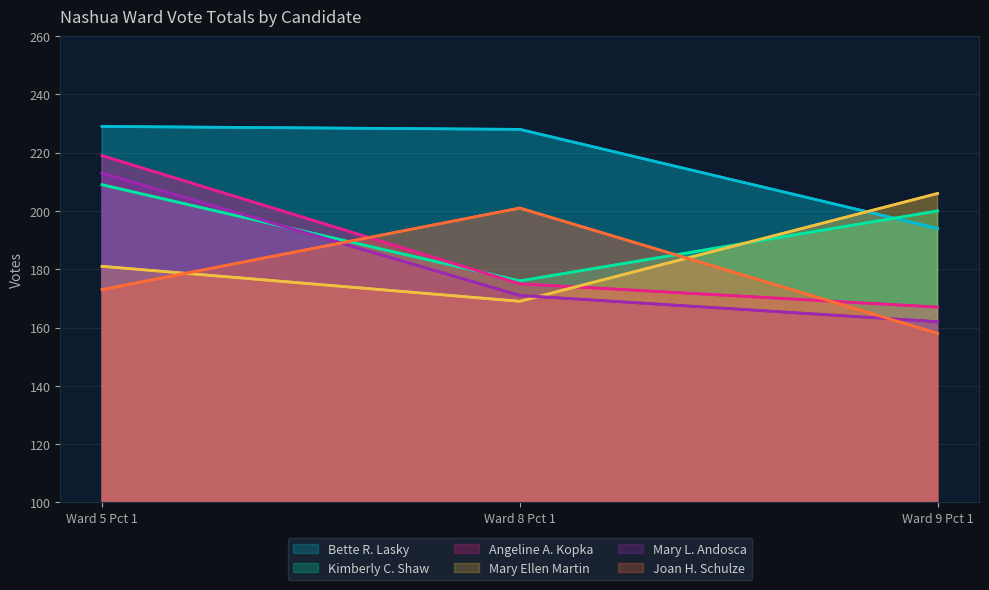

At how many categories does at least one series exceed 228?

1